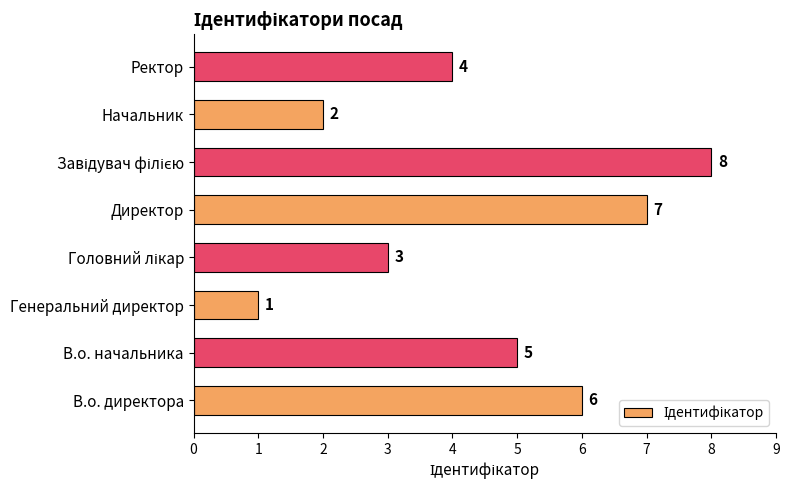

The chart shows a value of 1 at Начальник. True or false?

False